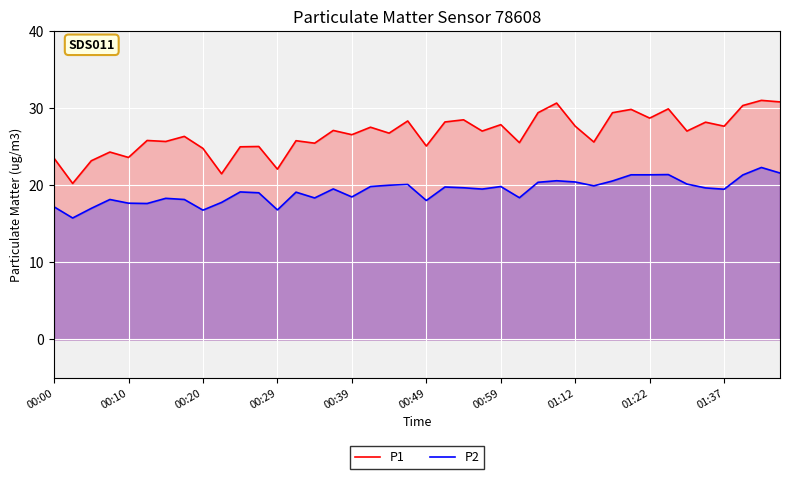

List the series in order of their overall mean, highest first.

P1, P2